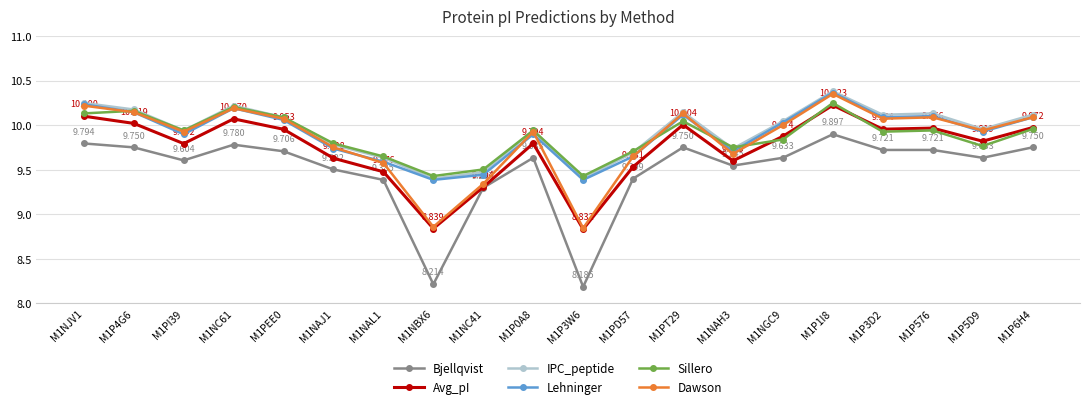

In Sillero, how many points are higher than both neighbors (excluding endpoints)?

6